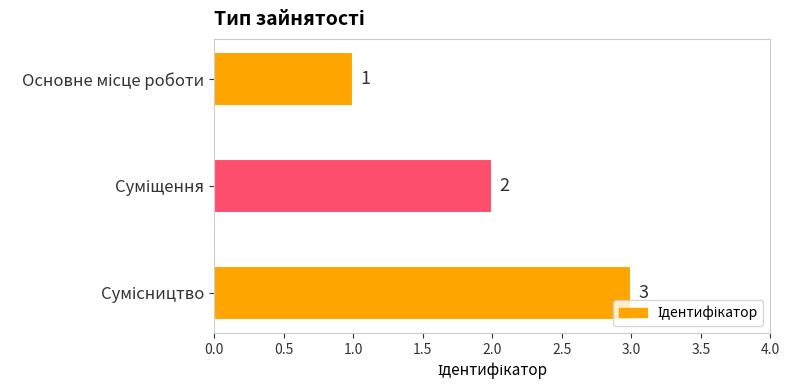

What is the average value?

2